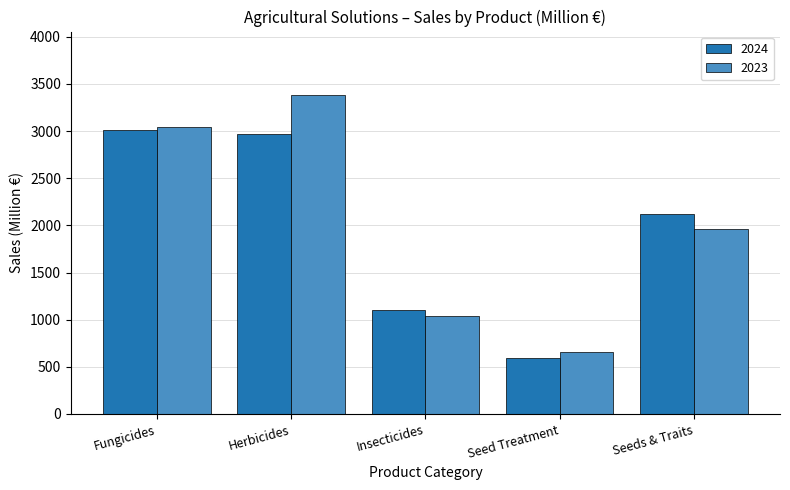

Count the number of data series in this chart.

2